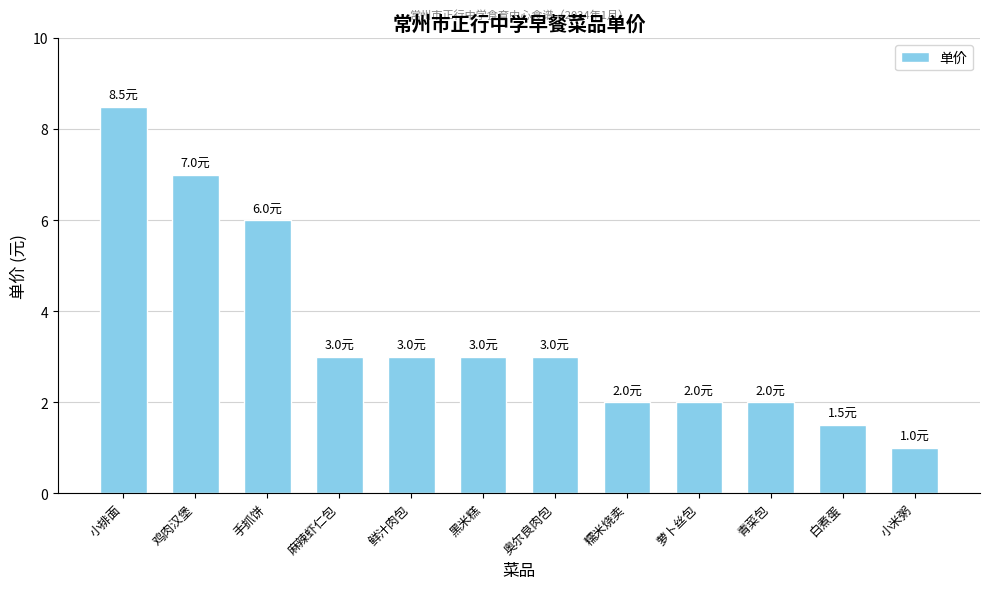

The value at 麻辣虾仁包 is 3.0. True or false?

True